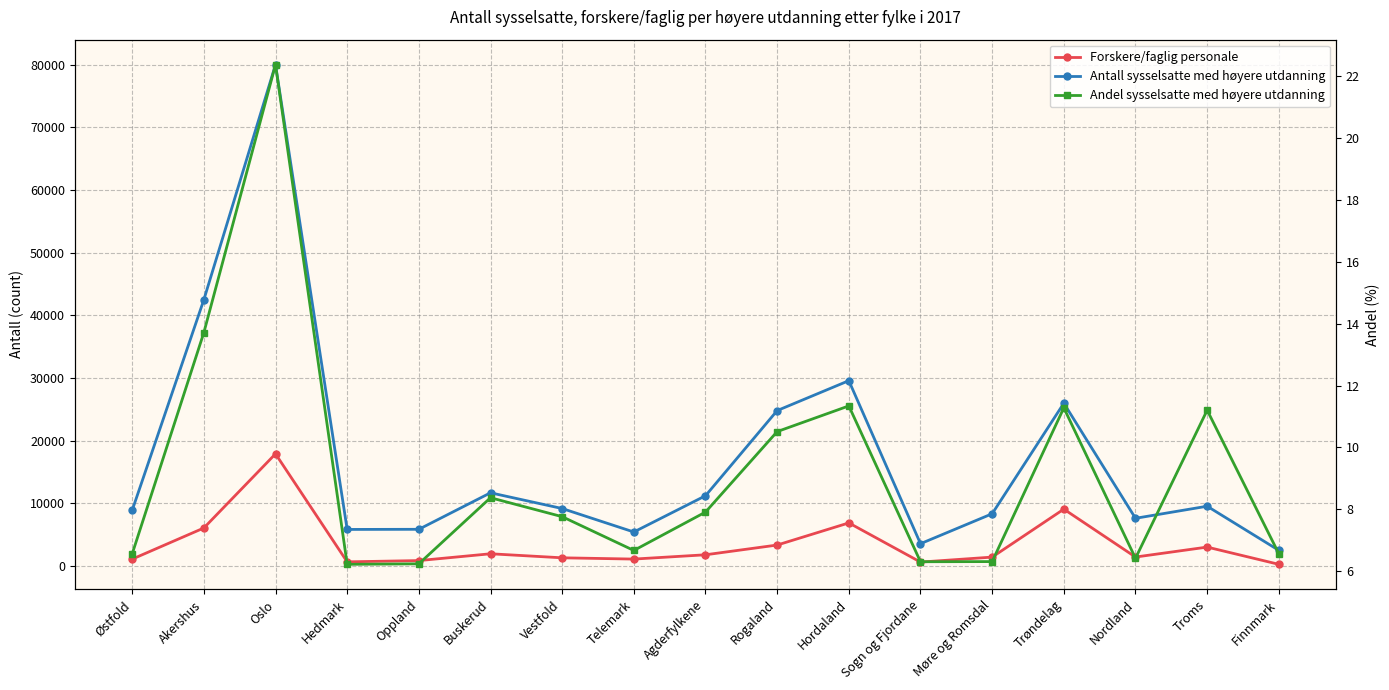

How many values in the Forskere/faglig personale series are below 1410?

8